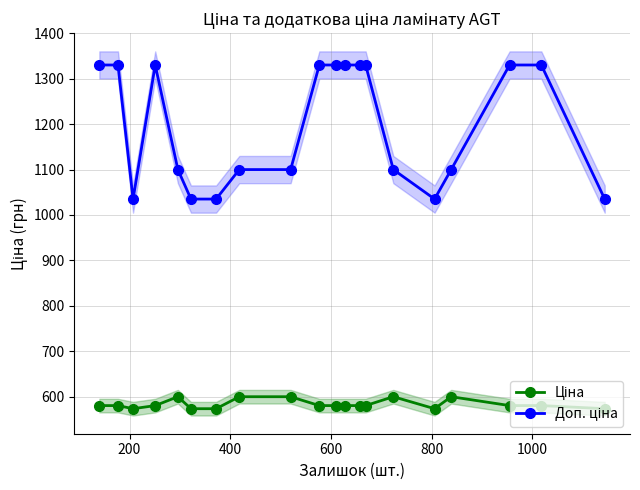

List the series in order of their peak value, highest first.

Доп. ціна, Ціна